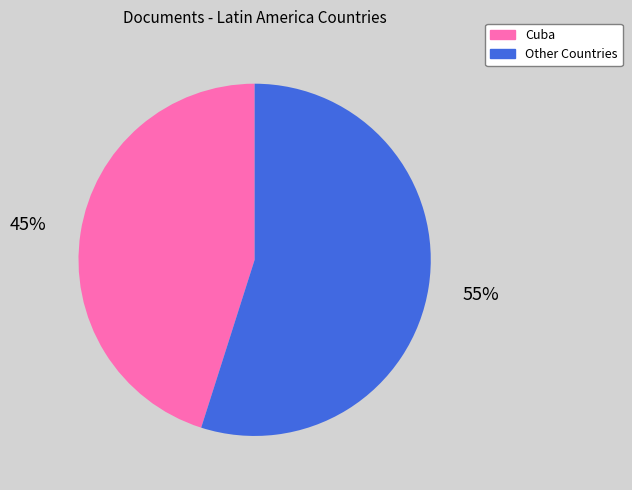

To the nearest percent, what is the difference between the largest and smallest slice percentages?

10%